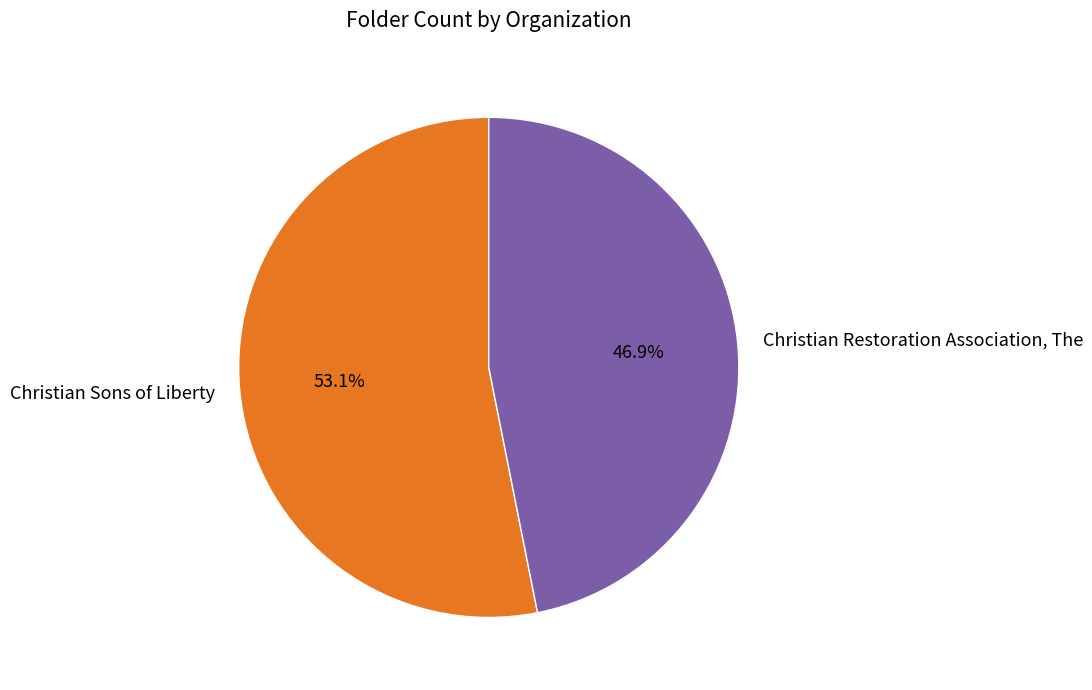

Is the sum of Christian Sons of Liberty and Christian Restoration Association, The greater than half?

Yes